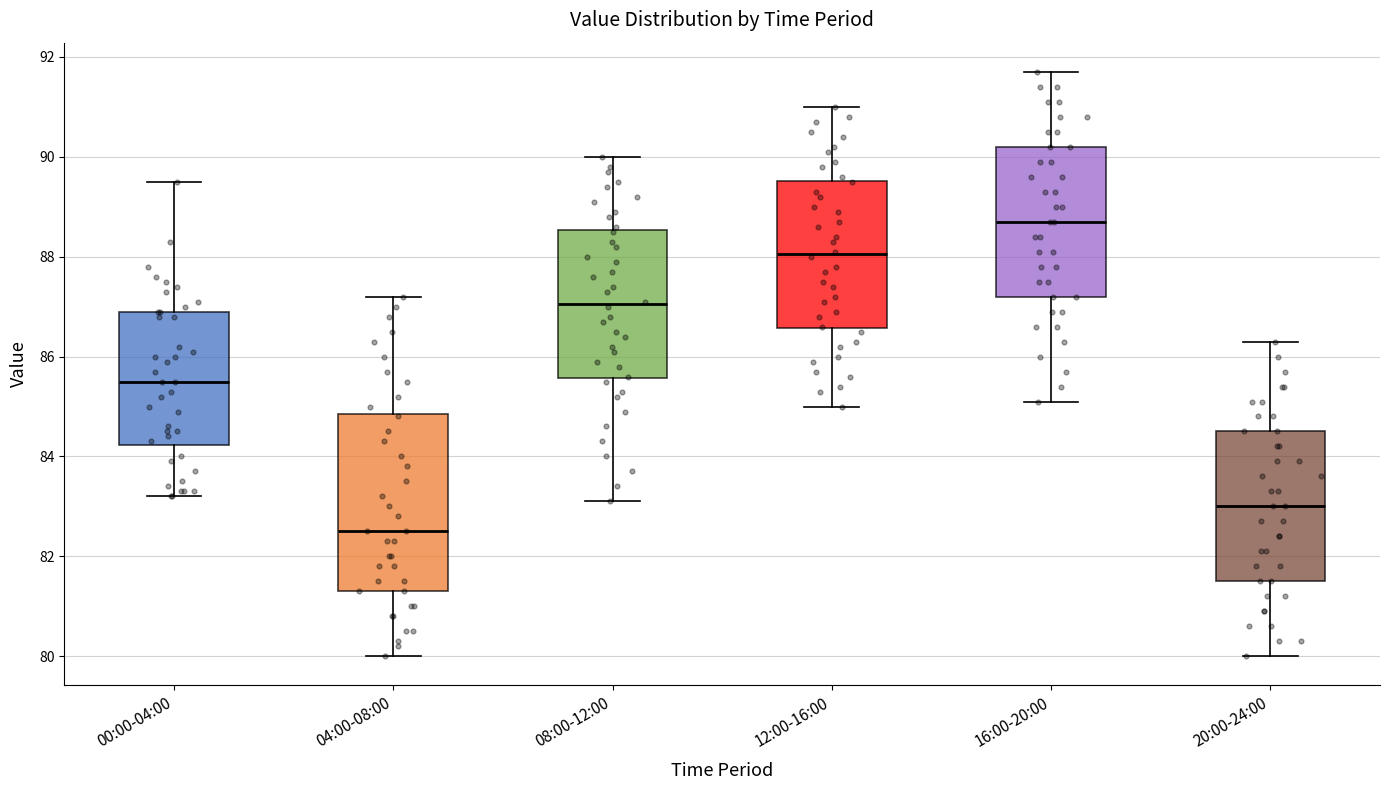

Which box's median line is the highest?

16:00-20:00